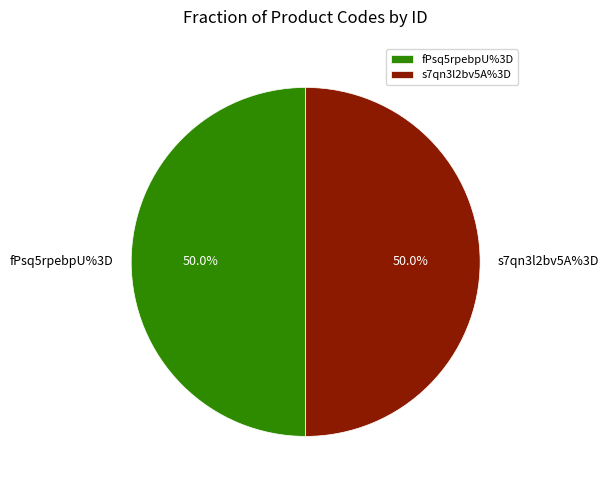

True or false: fPsq5rpebpU%3D accounts for 59% of the total.

False